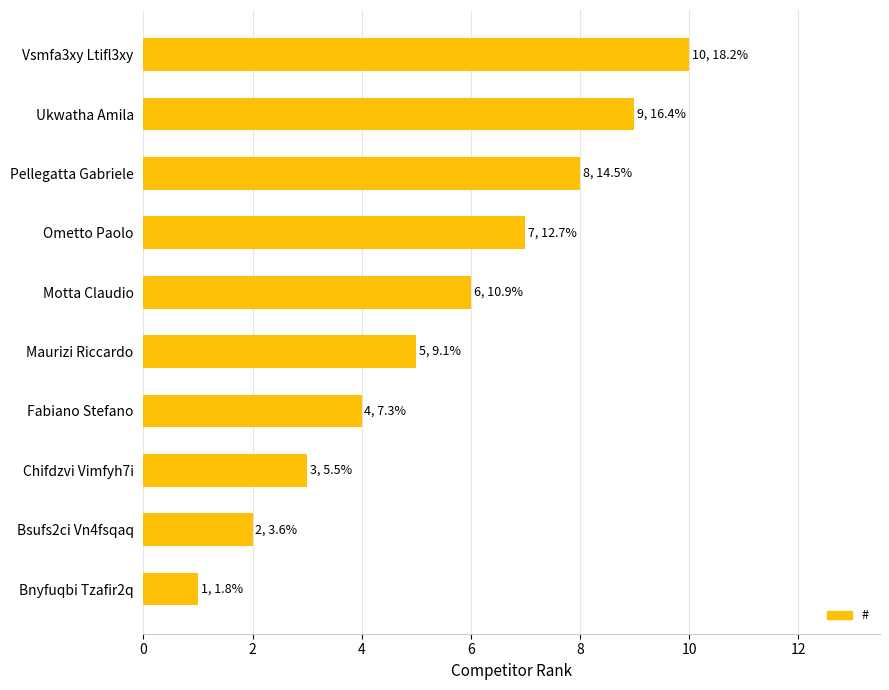

List the labels in order of value, largest first.

Vsmfa3xy Ltifl3xy, Ukwatha Amila, Pellegatta Gabriele, Ometto Paolo, Motta Claudio, Maurizi Riccardo, Fabiano Stefano, Chifdzvi Vimfyh7i, Bsufs2ci Vn4fsqaq, Bnyfuqbi Tzafir2q